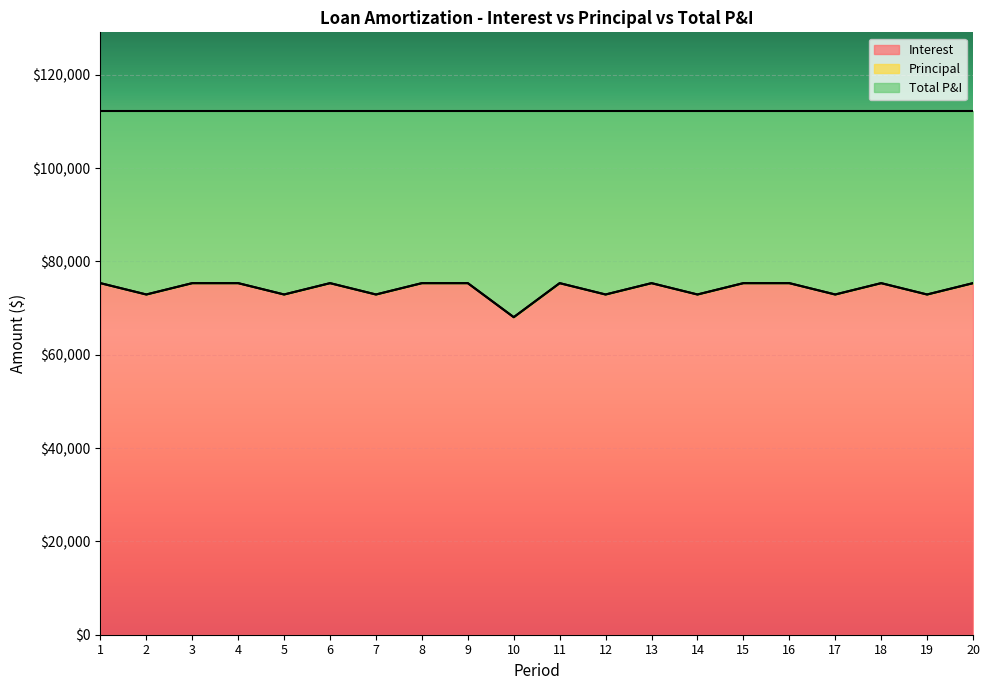

Reading right to left, list all the values displayed in this chart.

Interest: 20=75347.2	19=72916.7	18=75347.2	17=72916.7	16=75347.2	15=75347.2	14=72916.7	13=75347.2	12=72916.7	11=75347.2	10=68055.6	9=75347.2	8=75347.2	7=72916.7	6=75347.2	5=72916.7	4=75347.2	3=75347.2	2=72916.7	1=75347.2
Principal: 20=0.0	19=0.0	18=0.0	17=0.0	16=0.0	15=0.0	14=0.0	13=0.0	12=0.0	11=0.0	10=0.0	9=0.0	8=0.0	7=0.0	6=0.0	5=0.0	4=0.0	3=0.0	2=0.0	1=0.0
Total P&I: 20=112261.2	19=112261.2	18=112261.2	17=112261.2	16=112261.2	15=112261.2	14=112261.2	13=112261.2	12=112261.2	11=112261.2	10=112261.2	9=112261.2	8=112261.2	7=112261.2	6=112261.2	5=112261.2	4=112261.2	3=112261.2	2=112261.2	1=112261.2